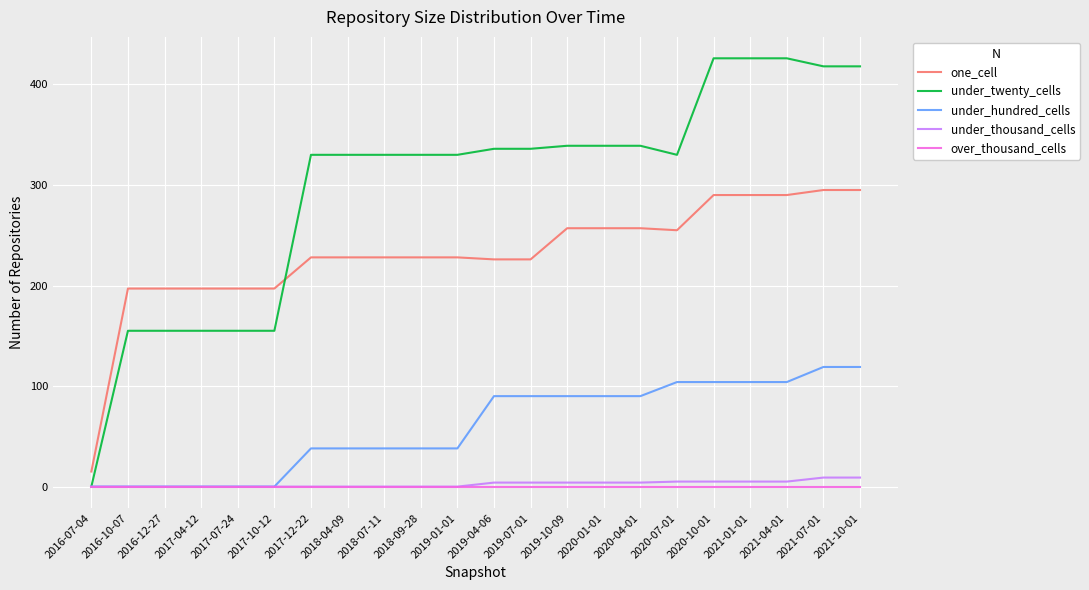

Between which two adjacent categories do one_cell and under_twenty_cells first intersect?

2017-10-12 and 2017-12-22